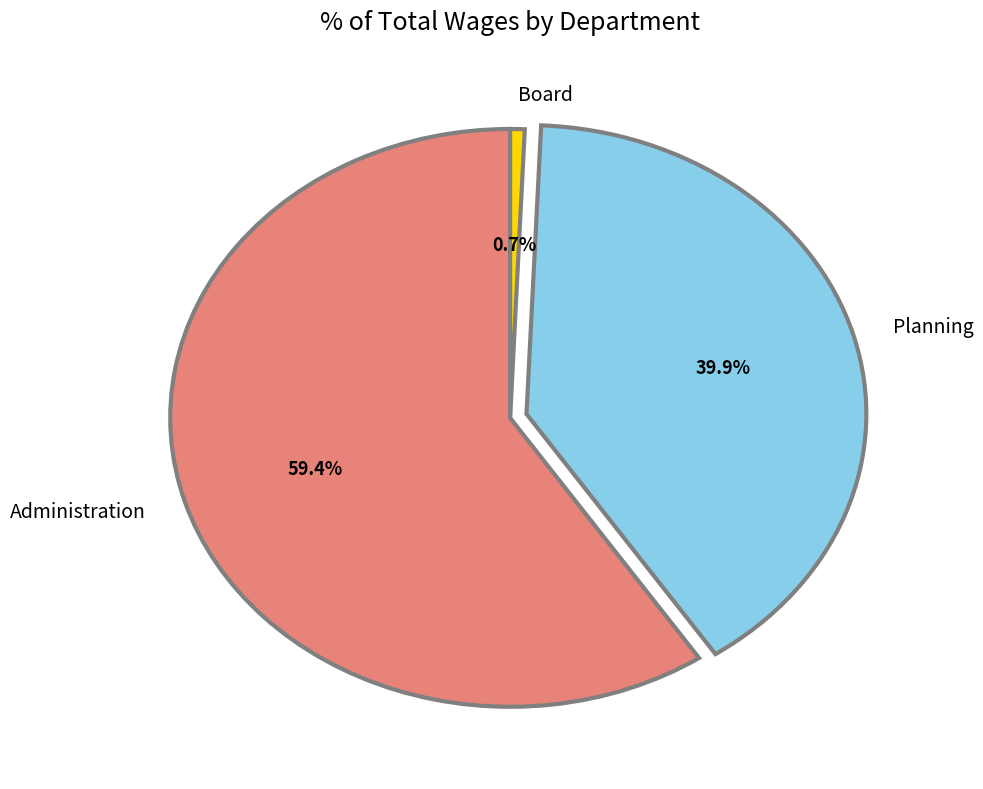

Which category has the biggest portion of the pie?

Administration